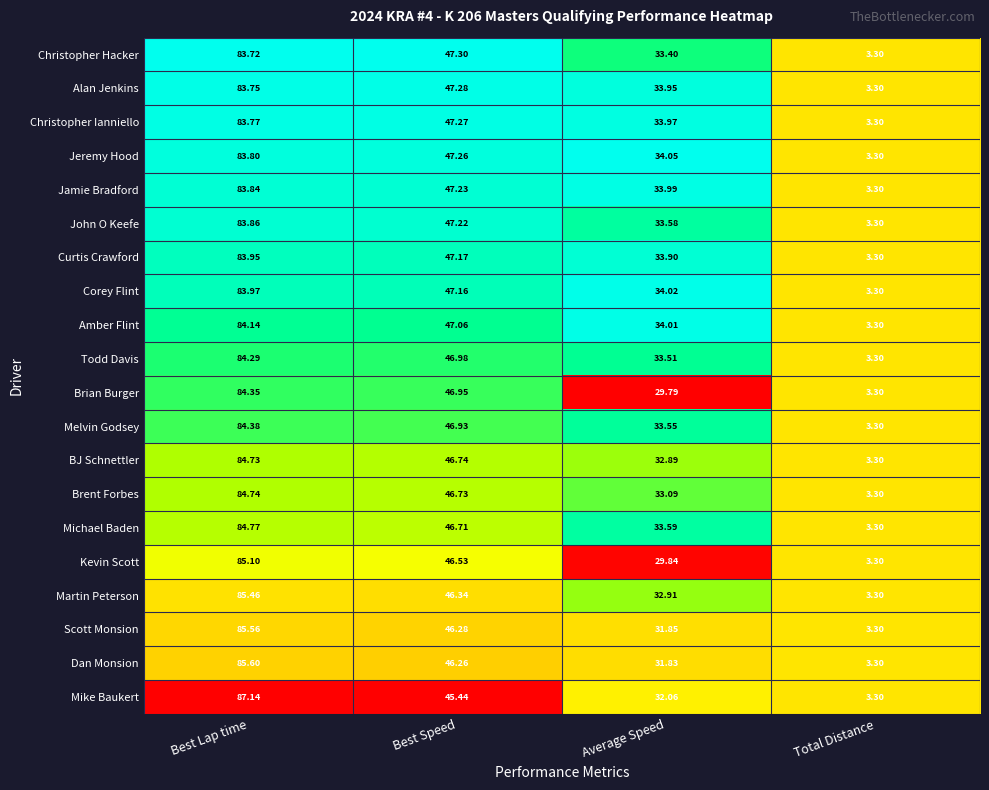

At which label is Scott Monsion closest to 44?

Best Speed